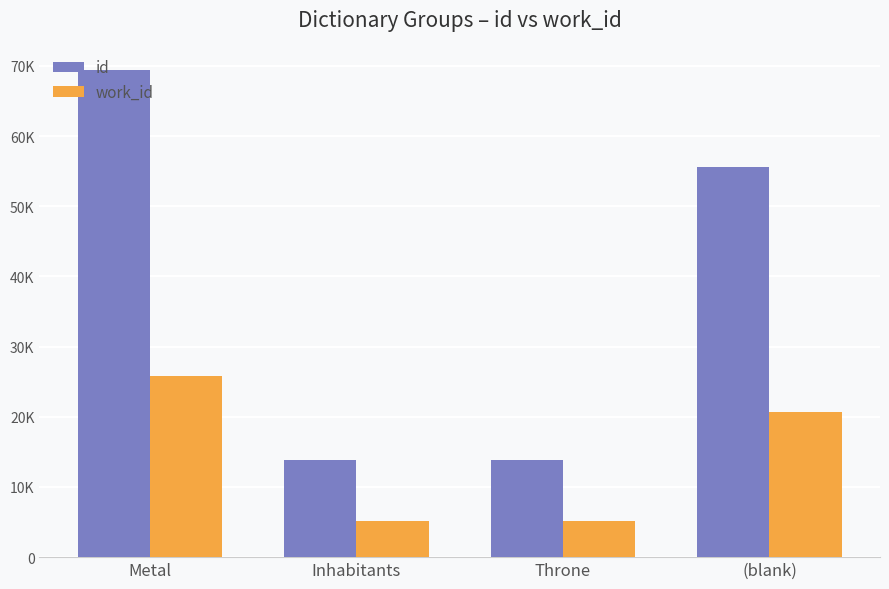

Rank the categories by work_id value from lowest to highest.

Inhabitants, Throne, (blank), Metal